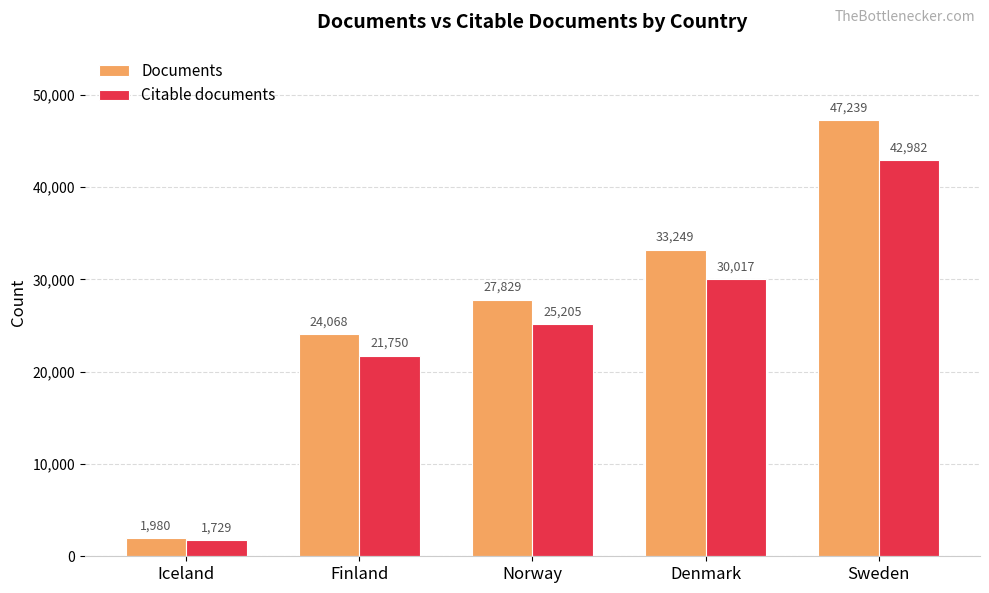

The Documents series shows 45628 at Norway. True or false?

False